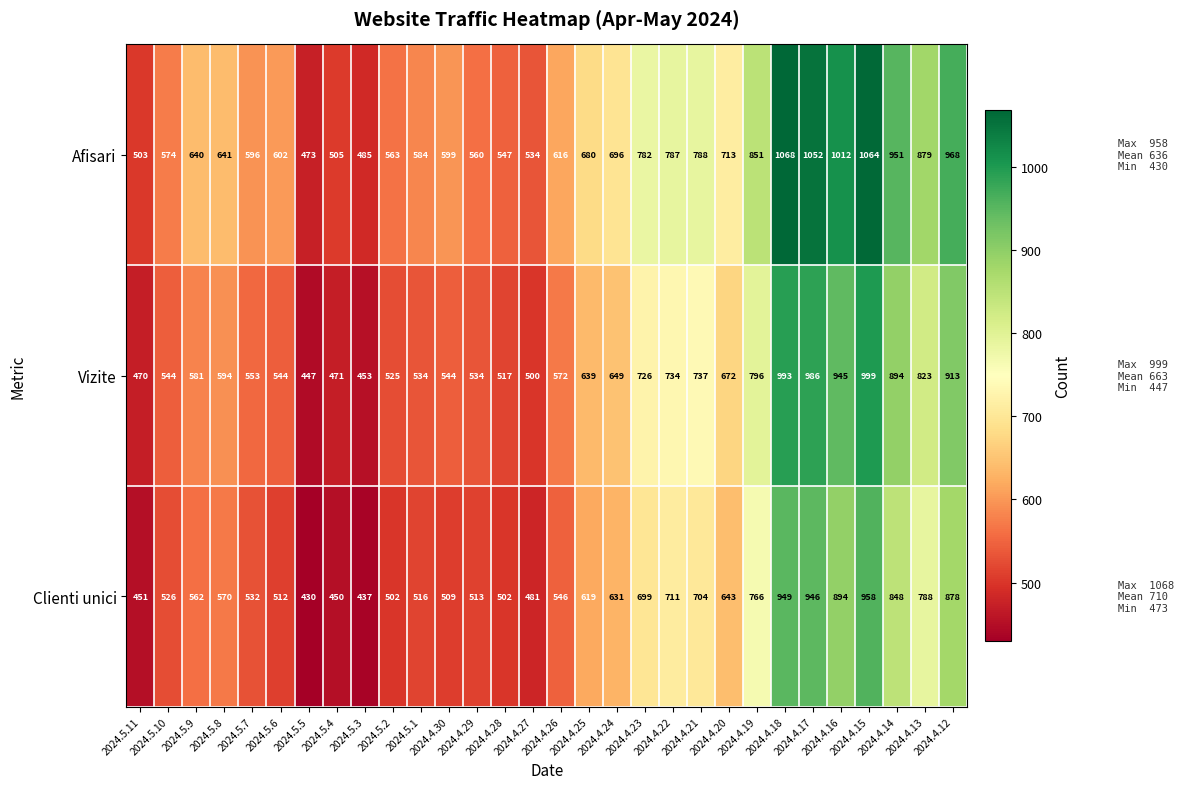

At how many categories does at least one series exceed 583?

21